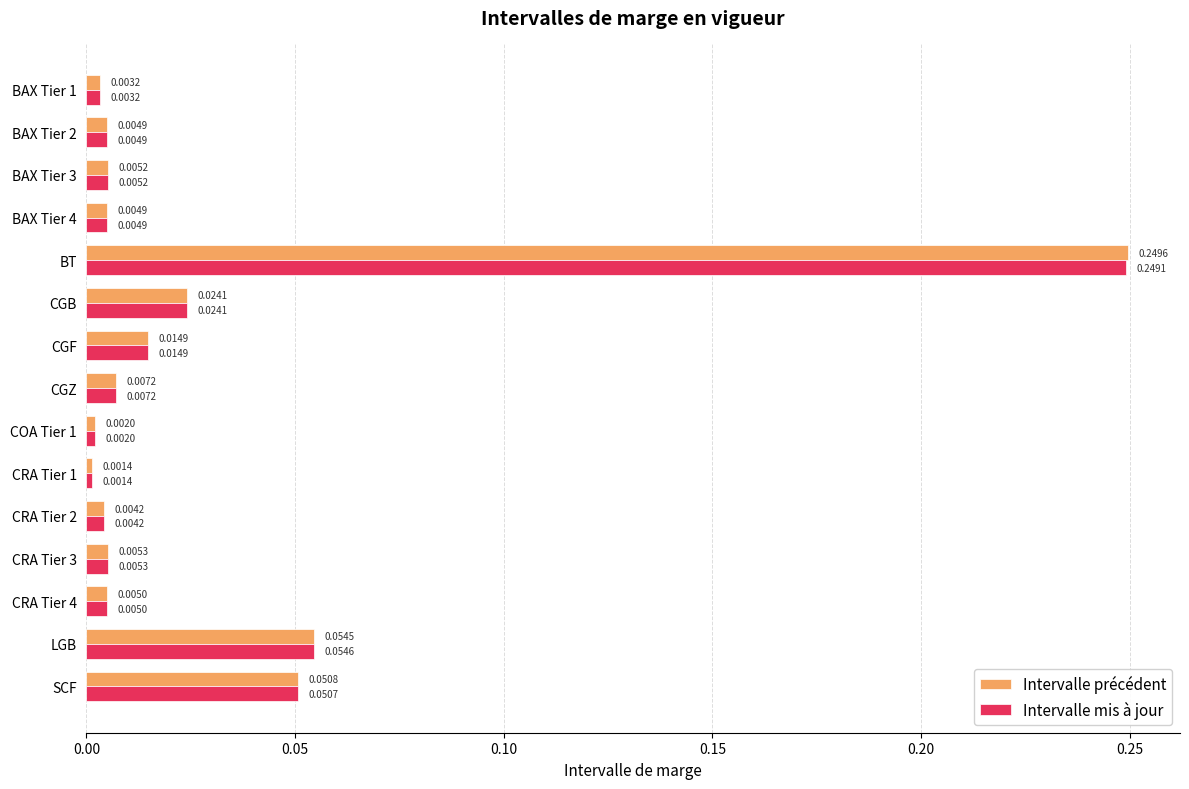

Rank the series by their average value, from highest to lowest.

Intervalle précédent, Intervalle mis à jour